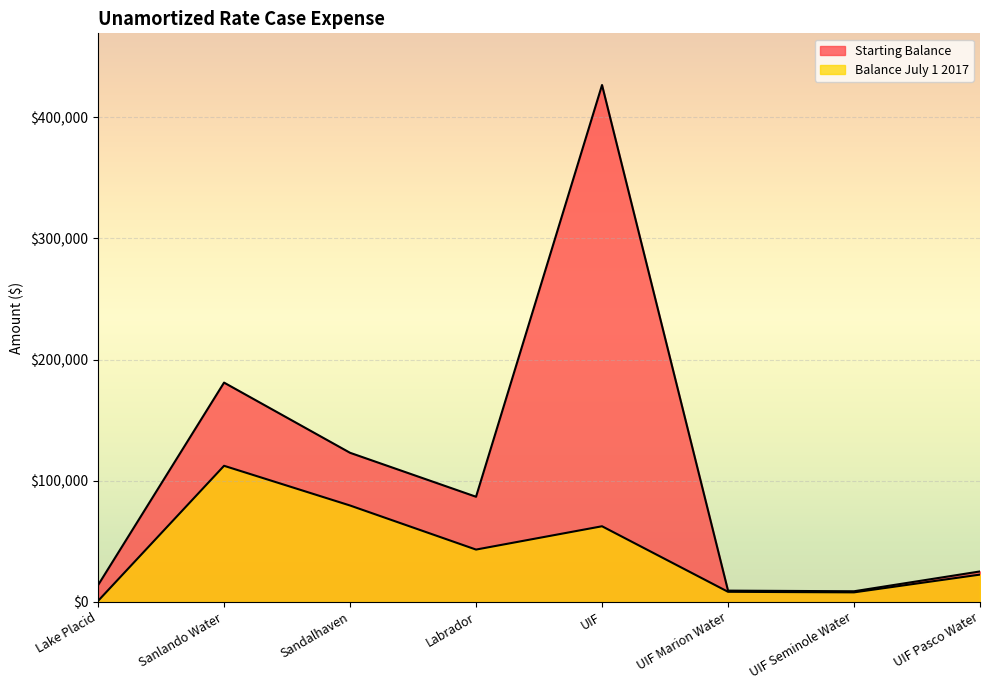

At UIF, list the series in order from smallest to largest.

Balance July 1 2017, Starting Balance